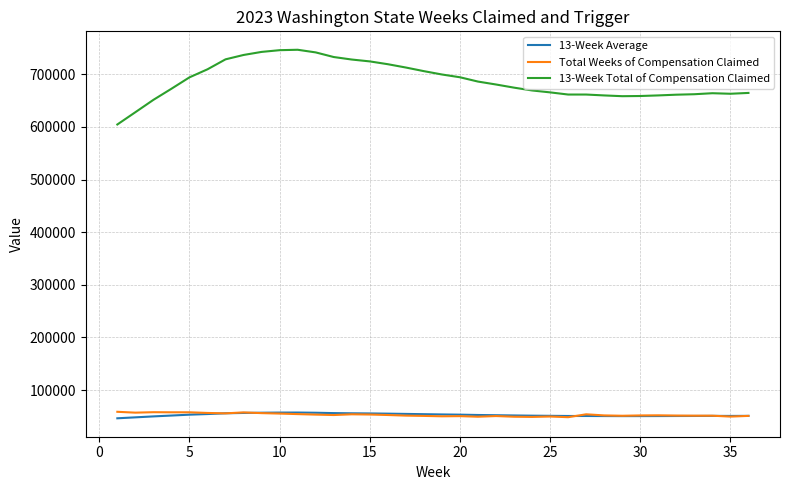

Does the chart have visible grid lines?

Yes